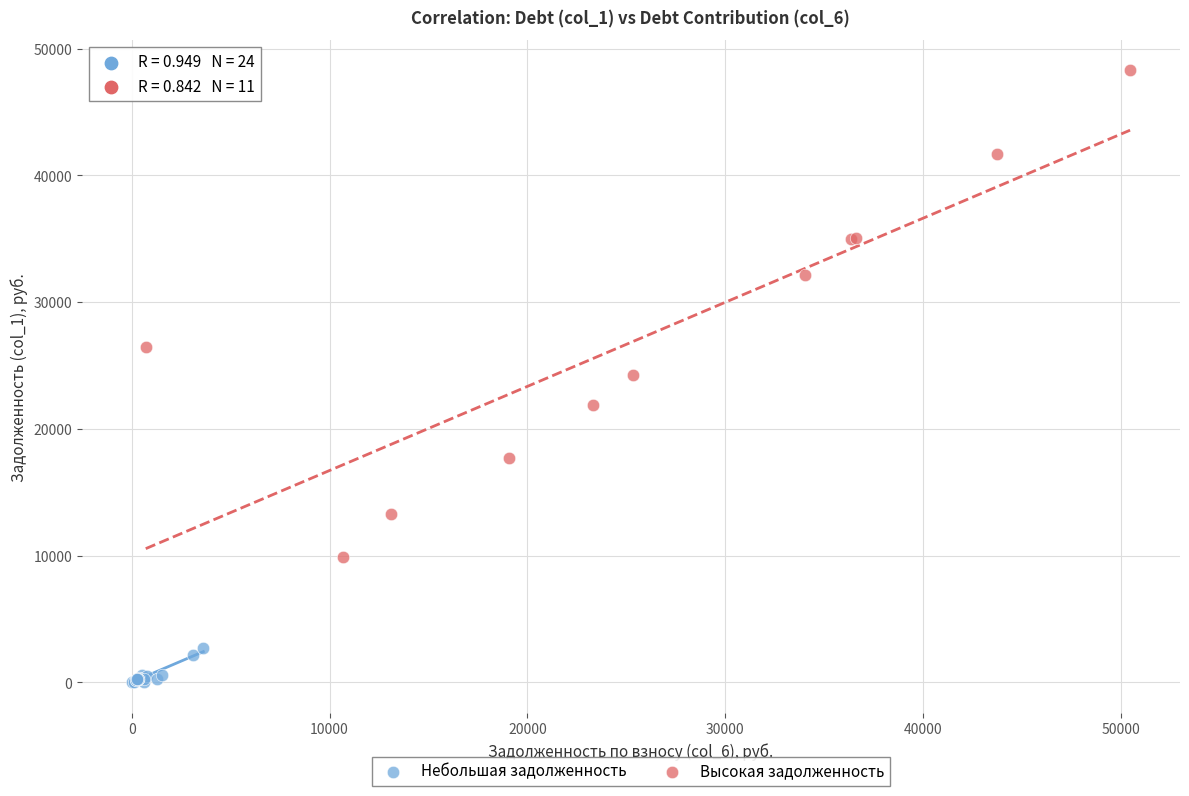

Which series contains the highest Y value?

Высокая задолженность